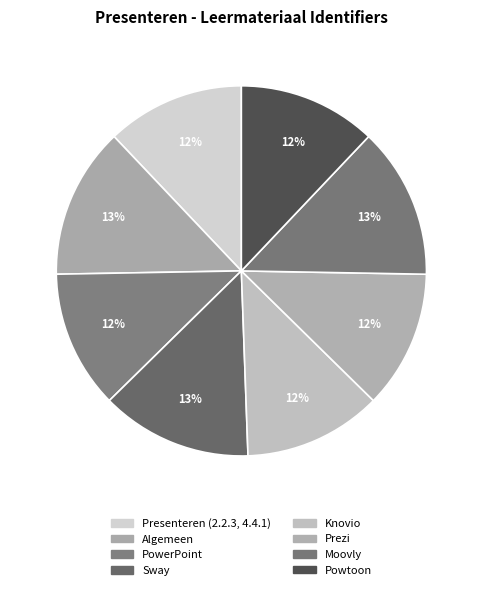

Combined, what portion of the pie is Powtoon and Prezi?

24.1%